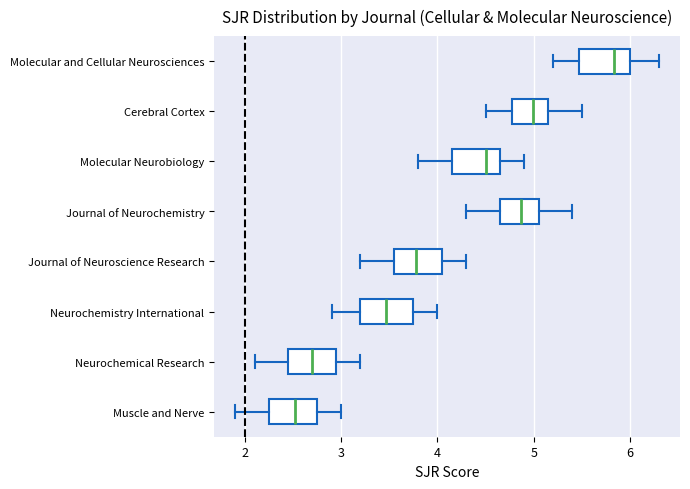

Reading bottom to top, transcribe this box plot: for each box, give where its median line is, the range the box spans, and where its two whiskers end, as read against the x-axis. The values are not printed on the chart, so give them approximately, as read against the axis.

Muscle and Nerve: median 2.5, box 2.3 to 2.8, whiskers 1.9 to 3.0
Neurochemical Research: median 2.7, box 2.5 to 3.0, whiskers 2.1 to 3.2
Neurochemistry International: median 3.5, box 3.2 to 3.8, whiskers 2.9 to 4.0
Journal of Neuroscience Research: median 3.8, box 3.6 to 4.1, whiskers 3.2 to 4.3
Journal of Neurochemistry: median 4.9, box 4.7 to 5.1, whiskers 4.3 to 5.4
Molecular Neurobiology: median 4.5, box 4.2 to 4.7, whiskers 3.8 to 4.9
Cerebral Cortex: median 5.0, box 4.8 to 5.2, whiskers 4.5 to 5.5
Molecular and Cellular Neurosciences: median 5.8, box 5.5 to 6.0, whiskers 5.2 to 6.3